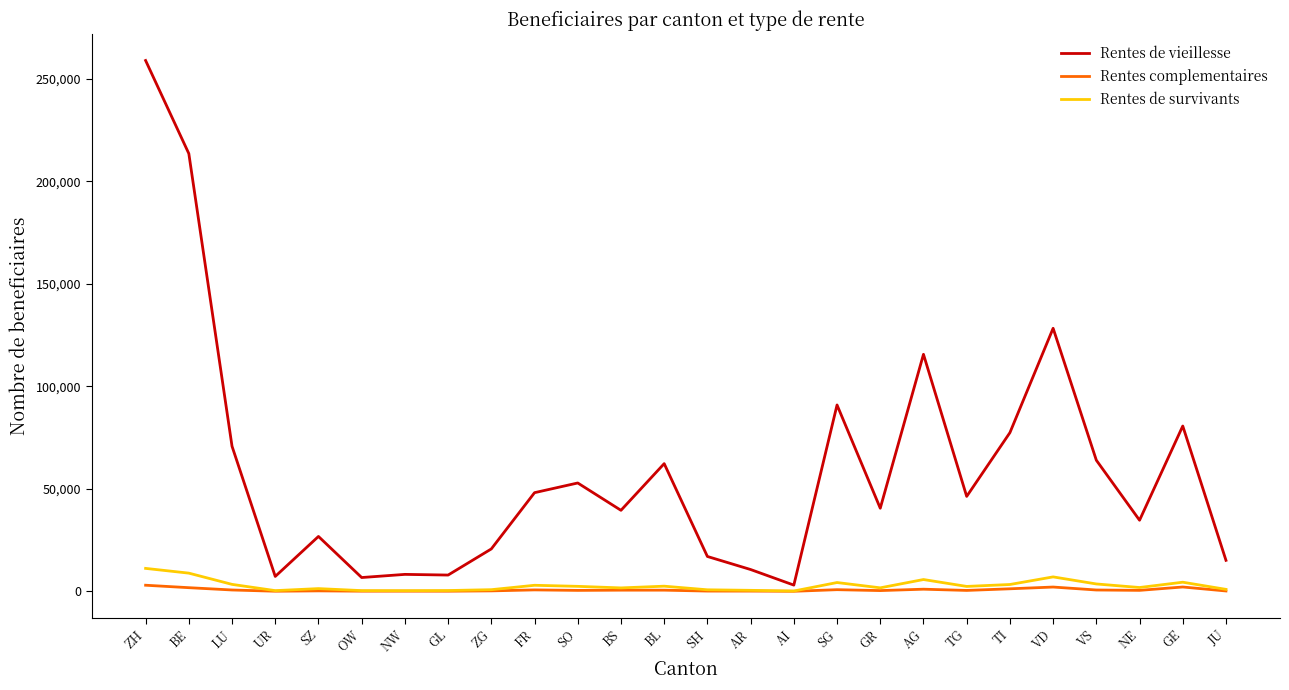

What is the highest value of the Rentes de vieillesse series?

259007